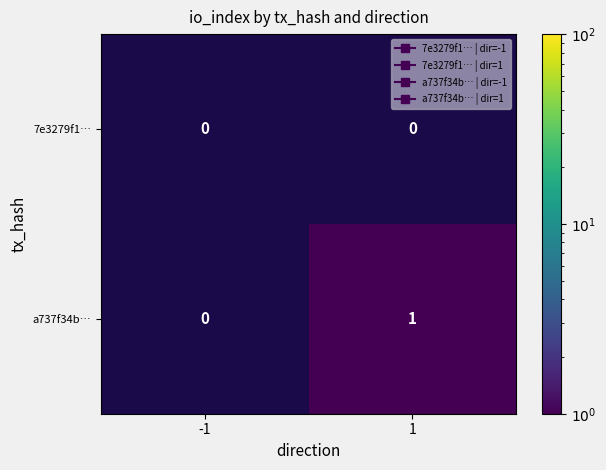

Rank the series at -1 from highest to lowest value.

7e3279f1…, a737f34b…